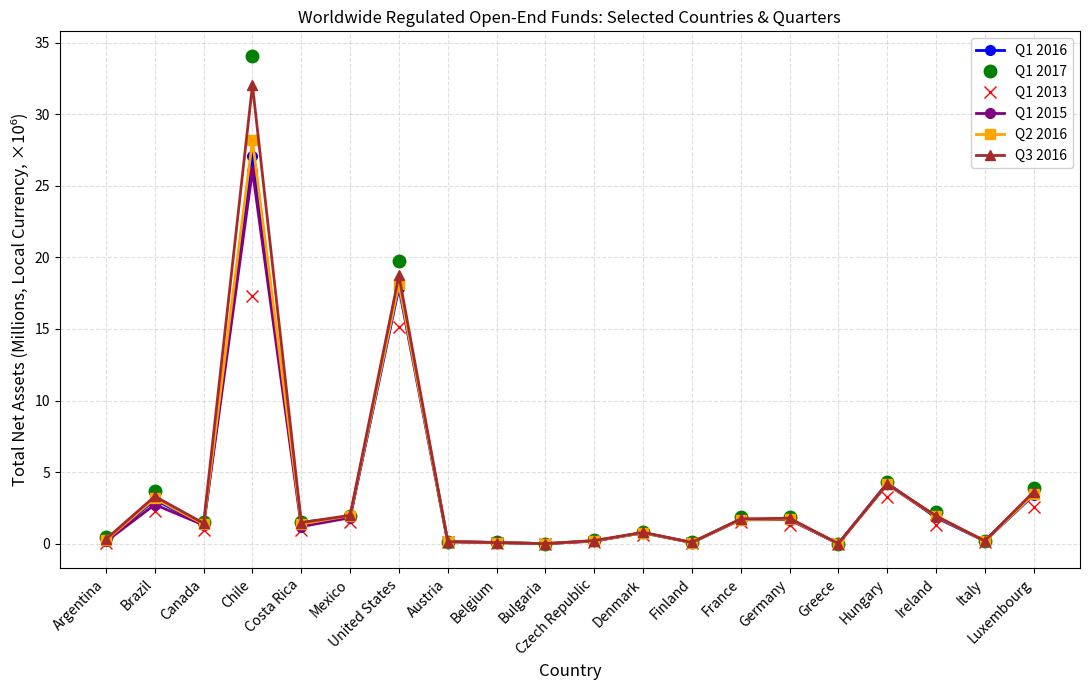

At which category is the sum across all series the highest?

Chile